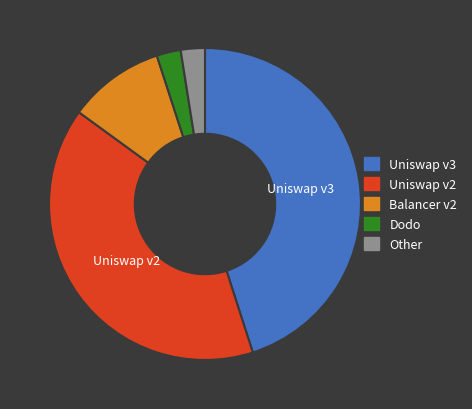

Count the number of slices in the pie.

5